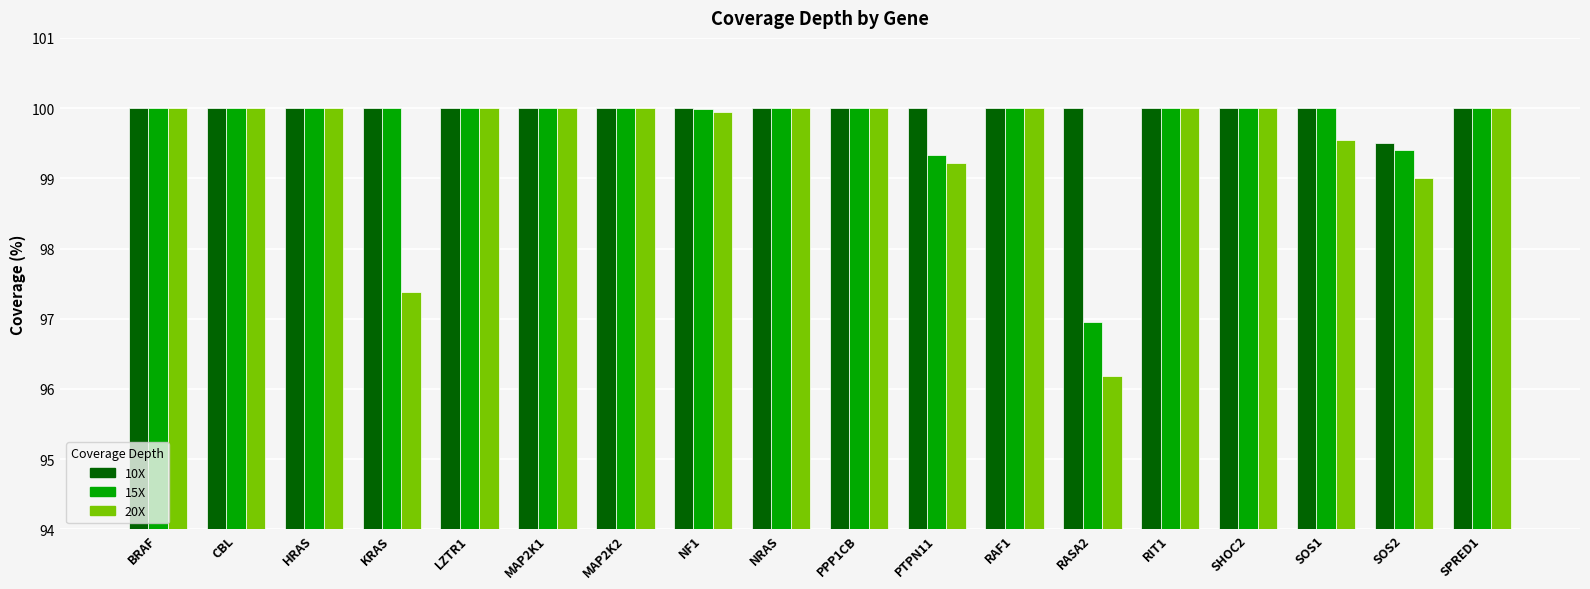

How many bars are there in total?

54